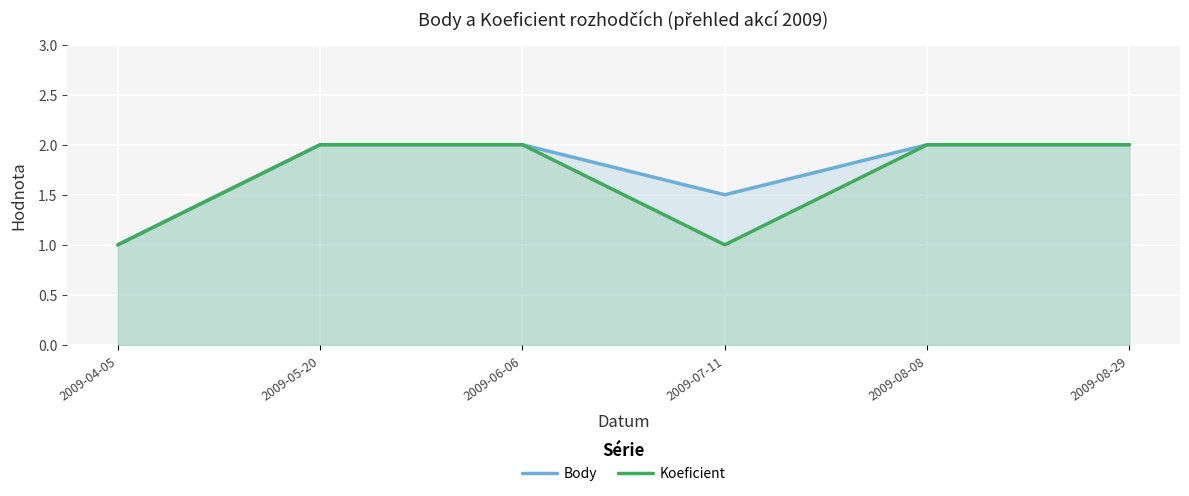

How many Koeficient values are between 1 and 2?

6